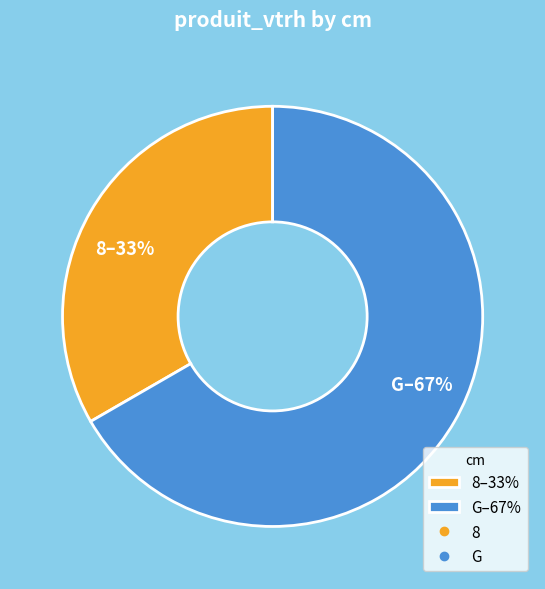

Does 8 account for over 50% of the chart?

No